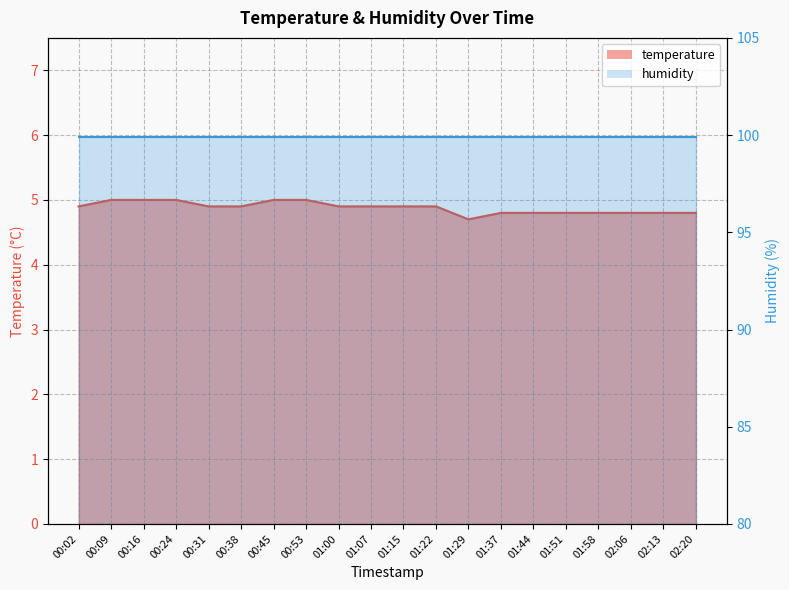

What is the label of the 20th point from the left?

02:20